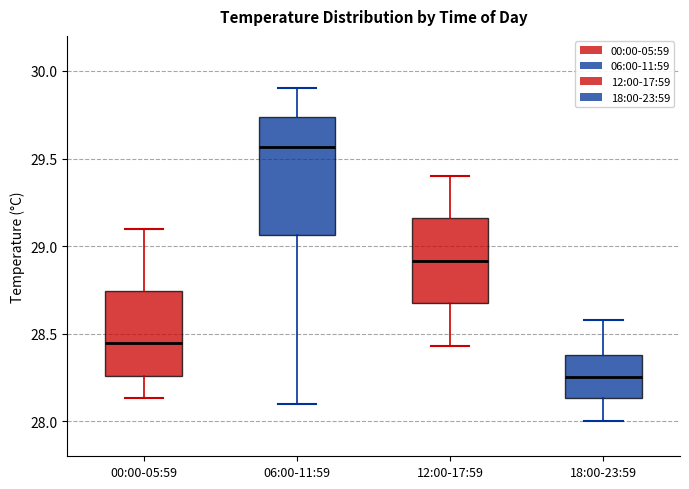

Reading left to right, transcribe this box plot: for each box, give where its median line is, the range the box spans, and where its two whiskers end, as read against the y-axis. The values are not printed on the chart, so give them approximately, as read against the axis.

00:00-05:59: median 28.45, box 28.25 to 28.75, whiskers 28.15 to 29.10
06:00-11:59: median 29.55, box 29.05 to 29.75, whiskers 28.10 to 29.90
12:00-17:59: median 28.90, box 28.65 to 29.15, whiskers 28.45 to 29.40
18:00-23:59: median 28.25, box 28.15 to 28.40, whiskers 28.00 to 28.60